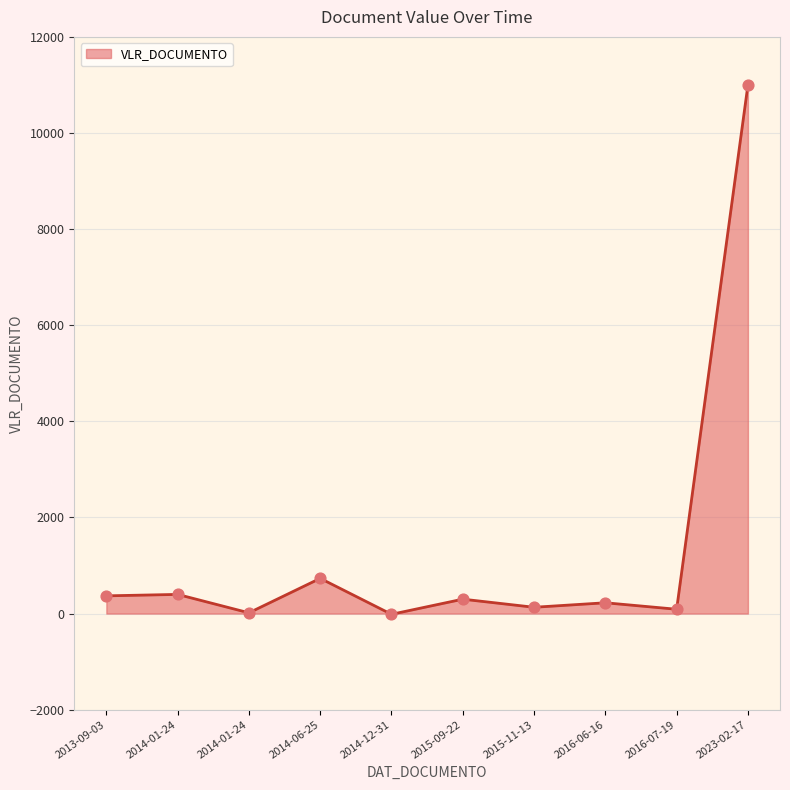

How many lines are shown in the chart?

1